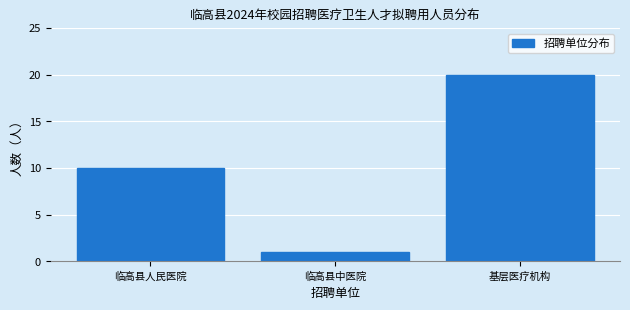

Reading left to right, what are all the values shown in this chart?

临高县人民医院=10	临高县中医院=1	基层医疗机构=20